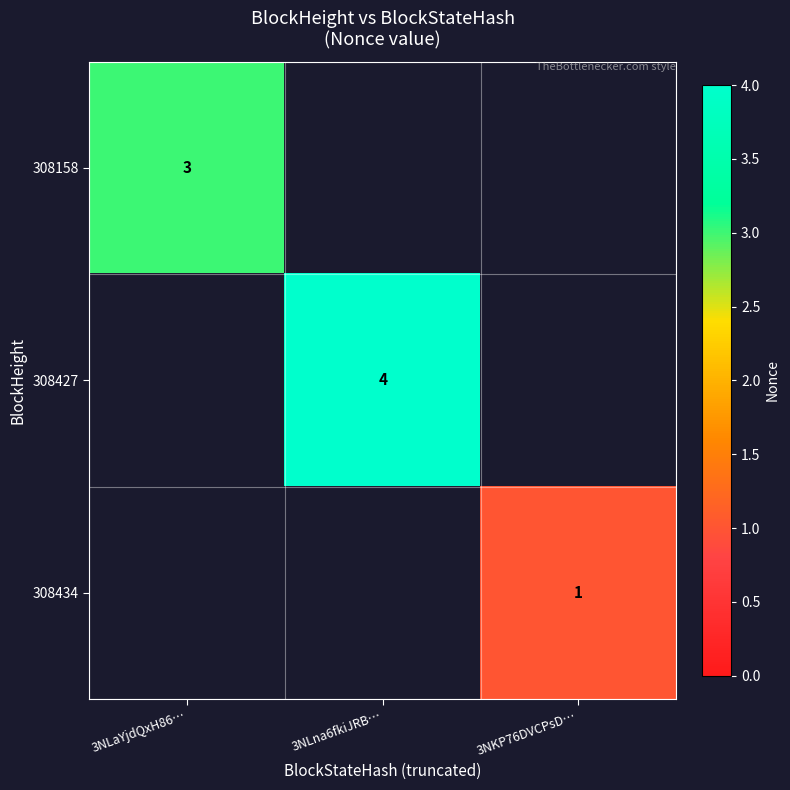

Is it true that 308427 equals 4 at 3NLna6fkiJRB…?

True